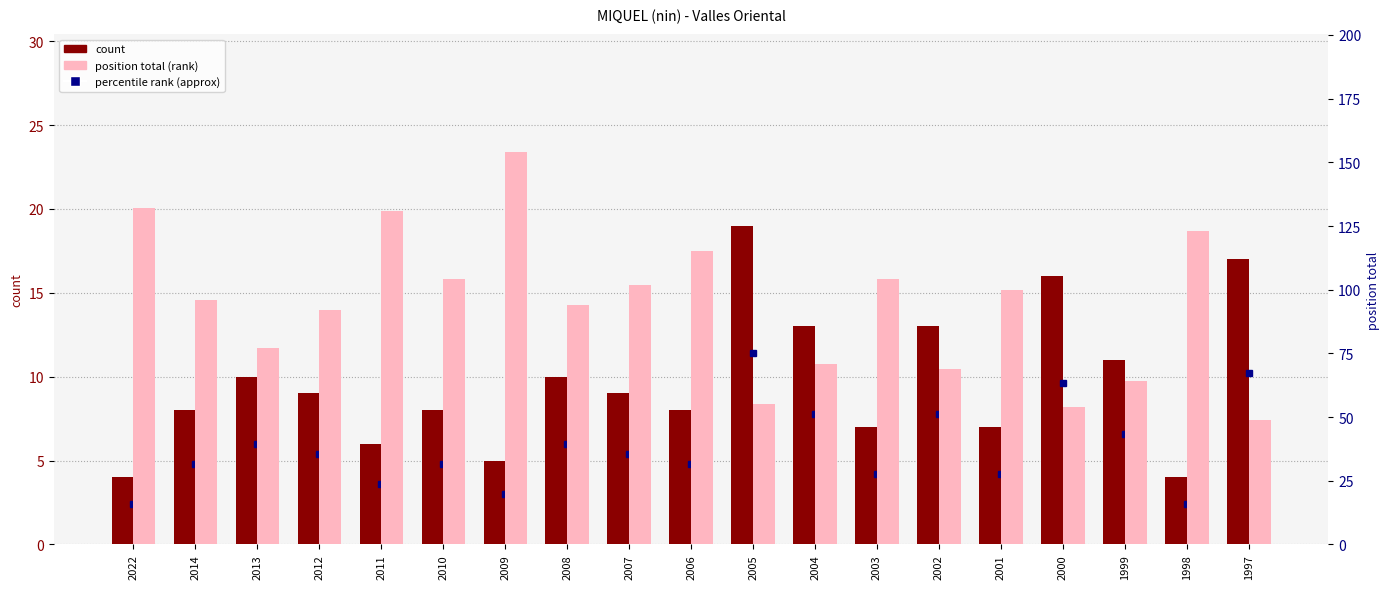

What is the difference between the maximum and minimum values in the count series?

15